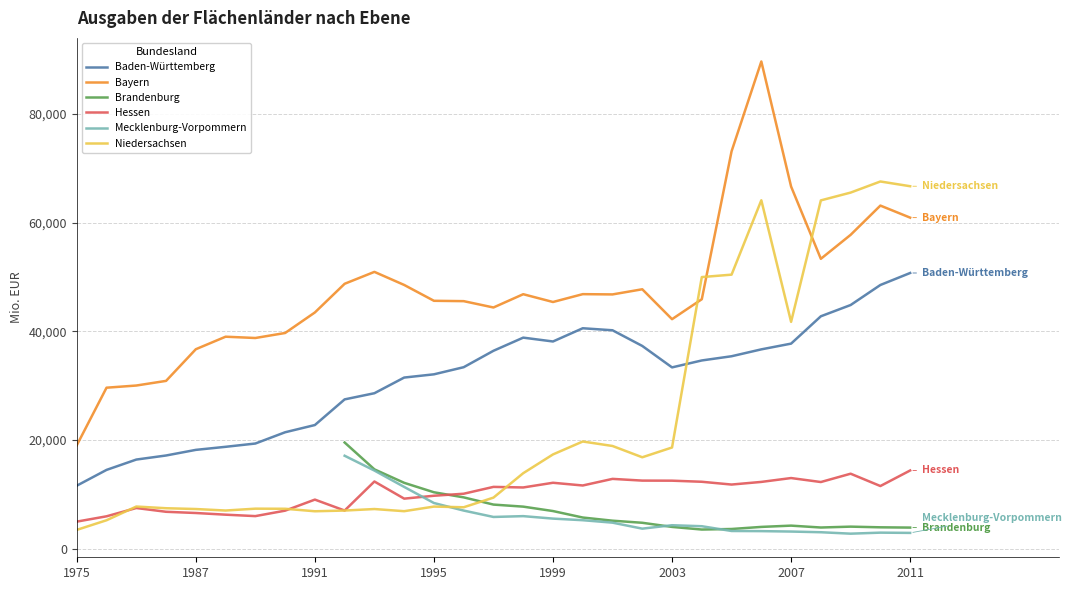

True or false: Bayern and Niedersachsen intersect in this chart.

True